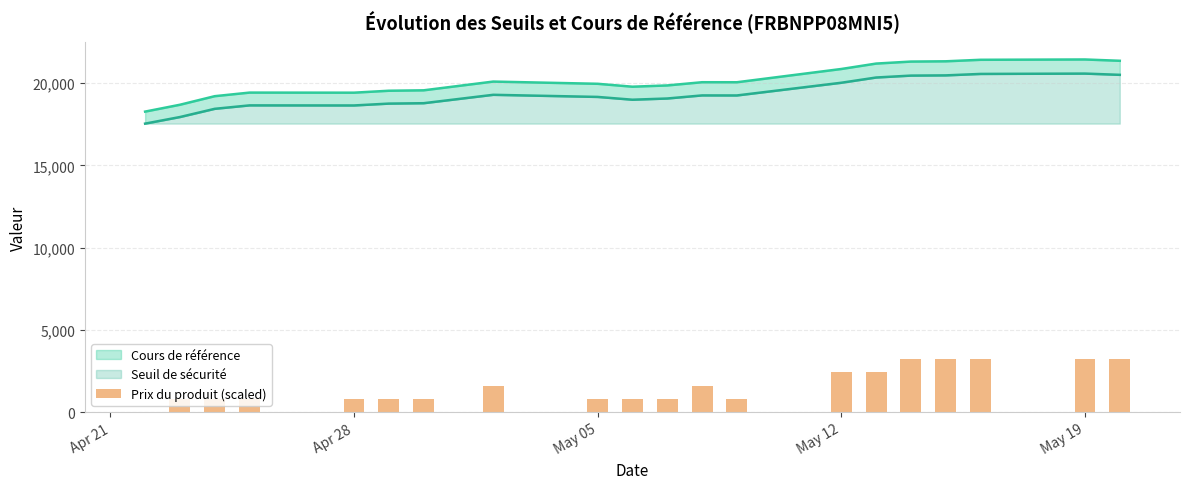

True or false: the data shows 1176.0 at May 05.

False